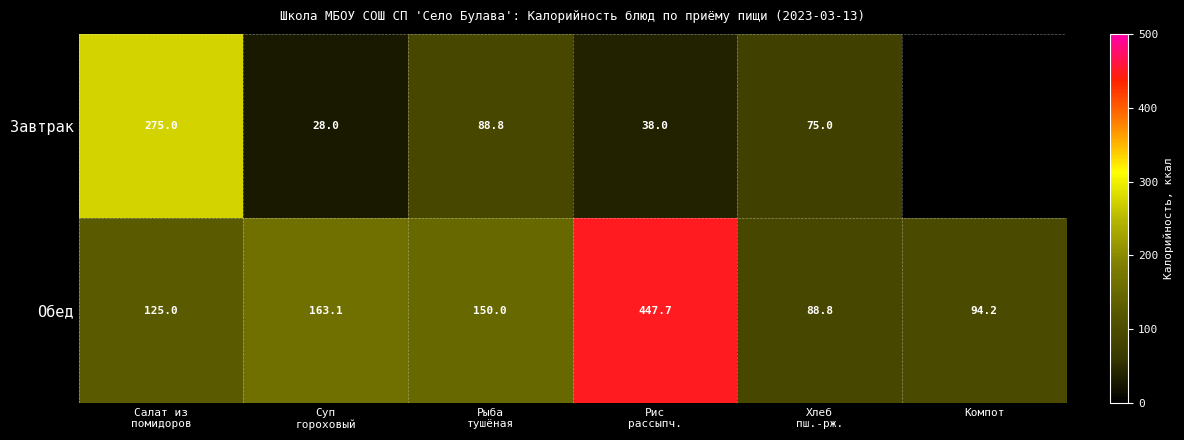

What is the difference between the maximum and minimum values in the Обед series?

358.9